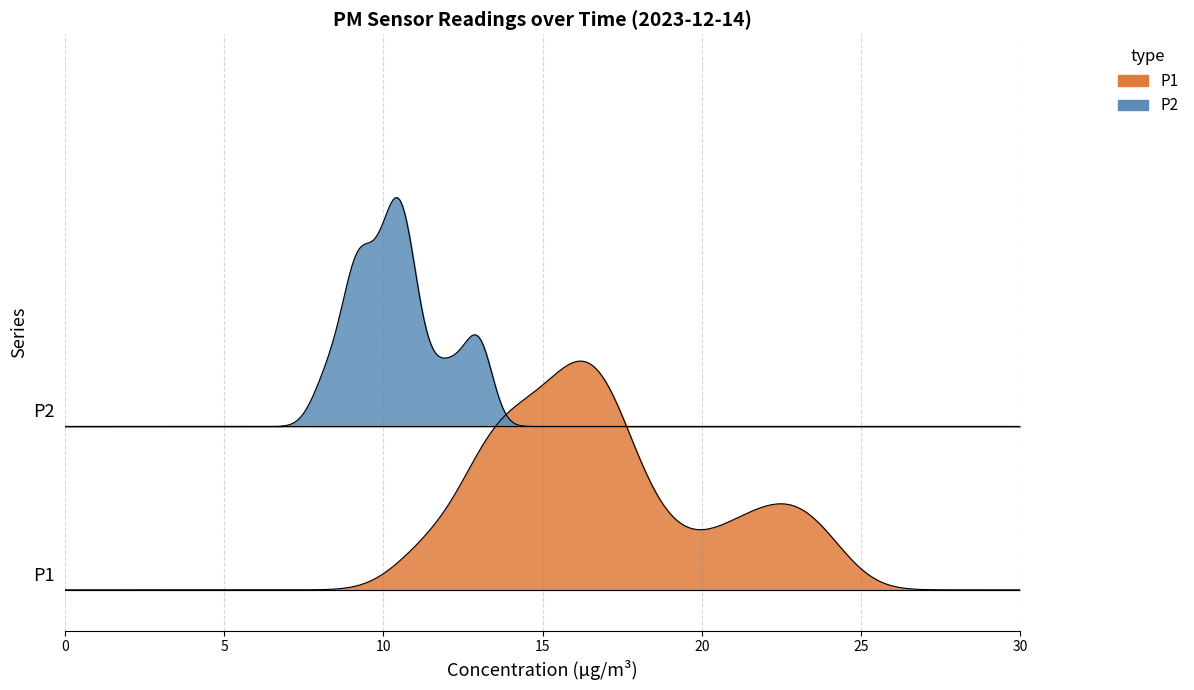

What is the sum of all P2 values?

417.9